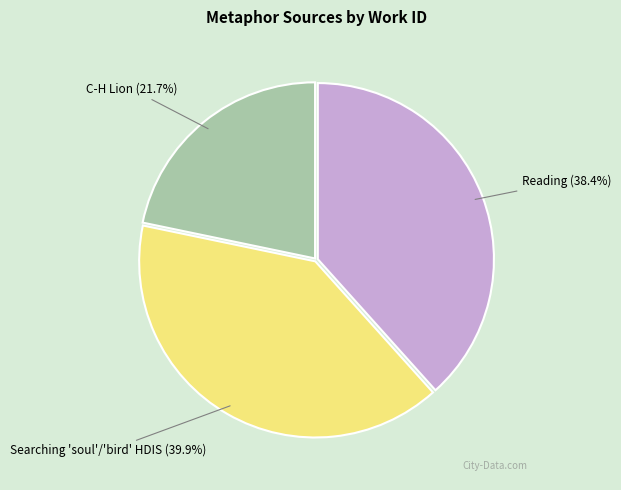

Is there any slice that represents more than half of the pie?

No